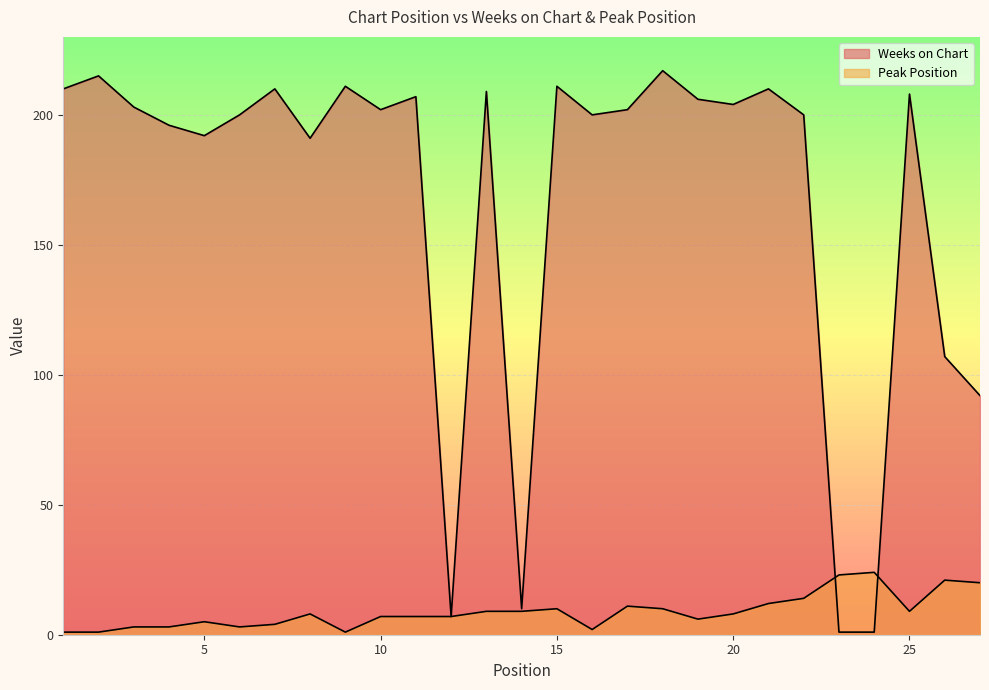

What is the greatest value displayed?

217